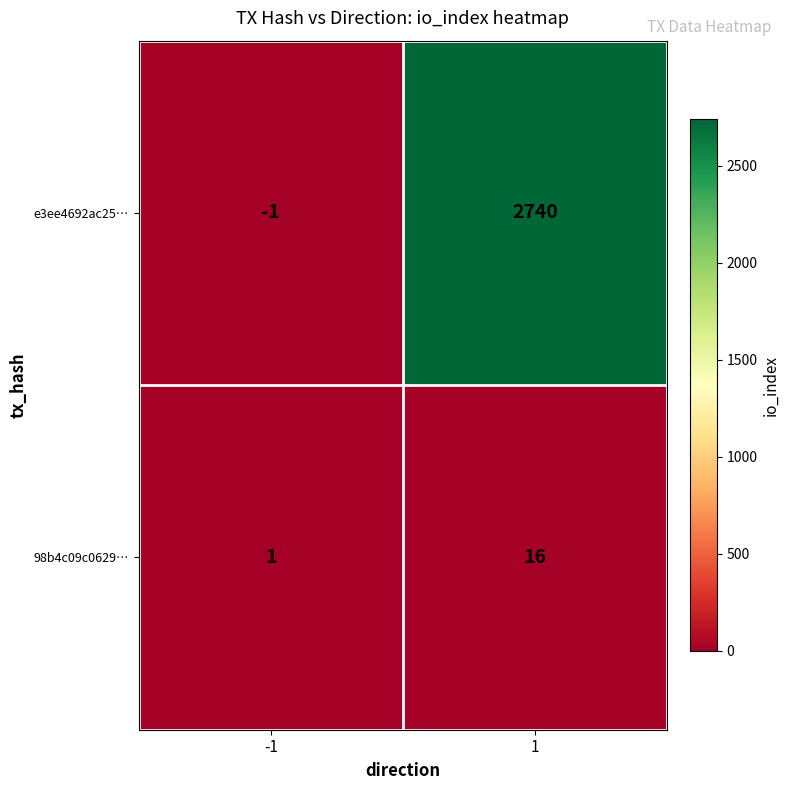

What is the spread (max minus min) of values at -1?

2